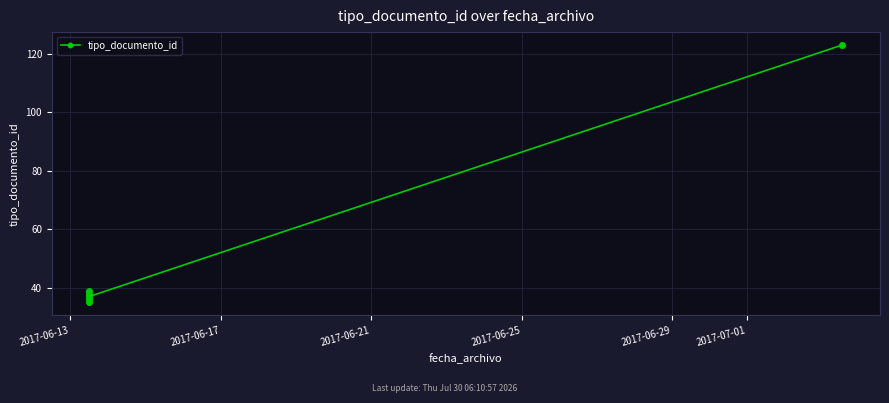

True or false: the data has more than 2 interior local peaks.

False